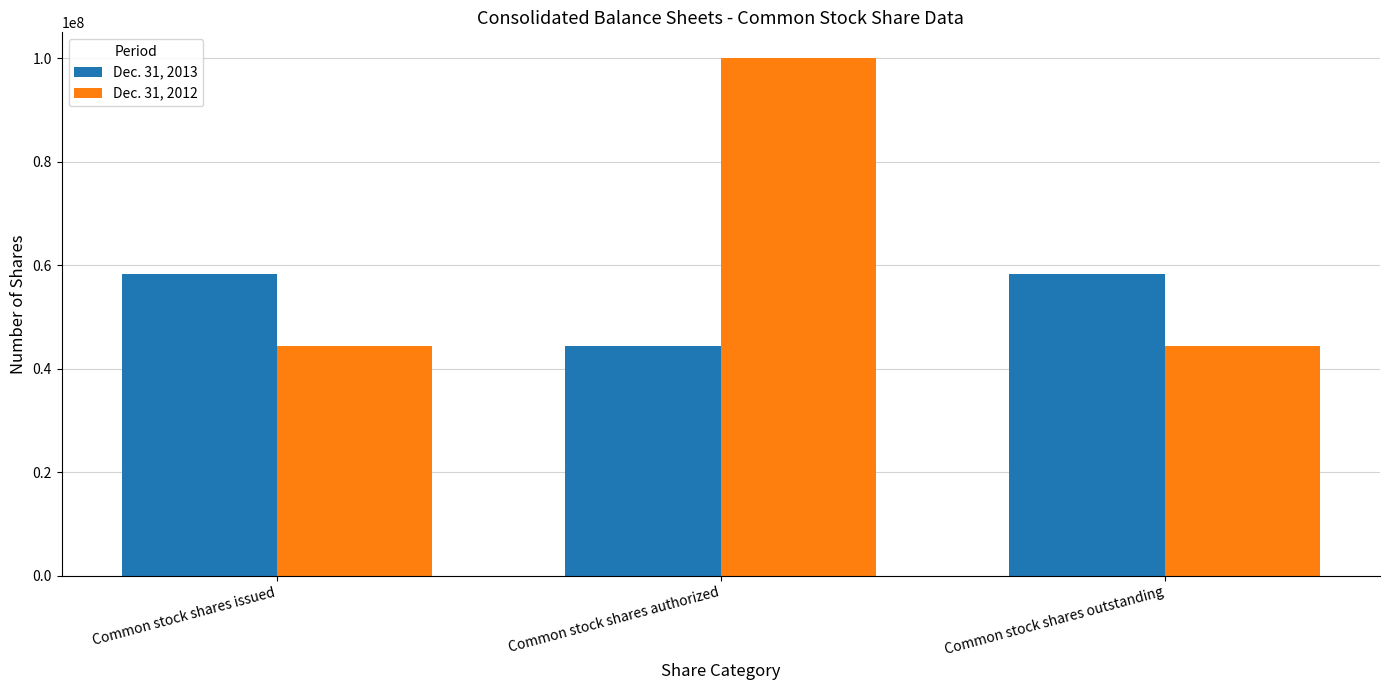

What are all the series names shown in the legend?

Dec. 31, 2013, Dec. 31, 2012